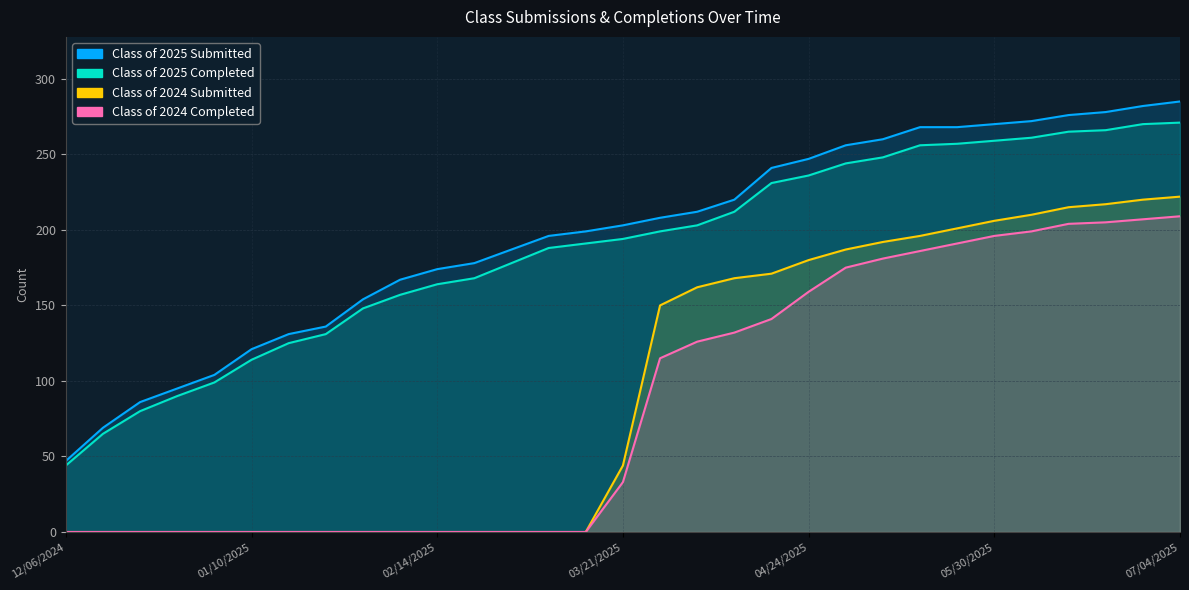

True or false: Class of 2024 Submitted and Class of 2025 Submitted cross at least once.

False